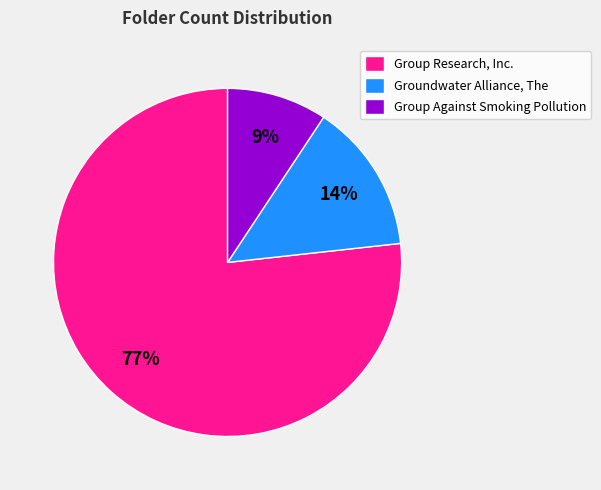

To the nearest percent, what portion does Group Research, Inc. represent?

77%